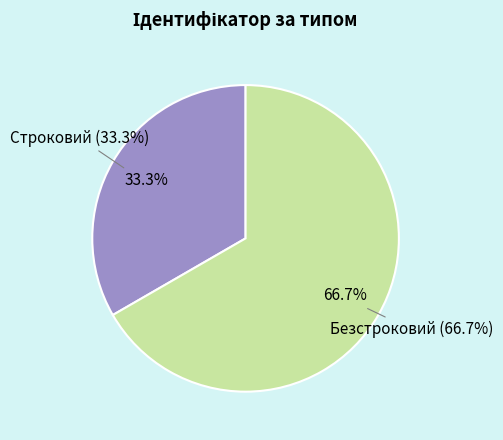

Does Строковий account for over 50% of the chart?

No